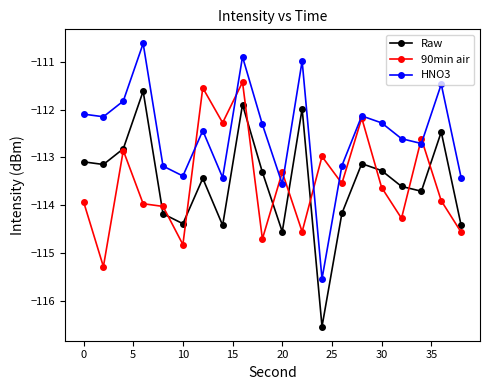

What is the sum of all 90min air values?

-2270.4